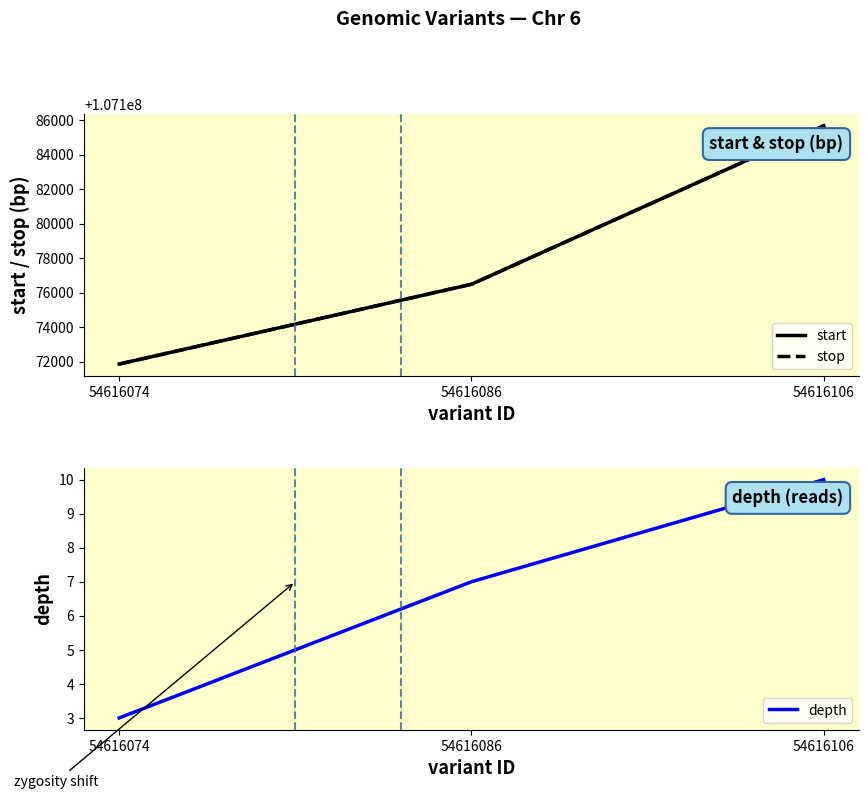

Reading right to left, list all the values displayed in this chart.

start: 54616106=107185679	54616086=107176494	54616074=107171871
stop: 54616106=107185680	54616086=107176495	54616074=107171872
depth: 54616106=10	54616086=7	54616074=3